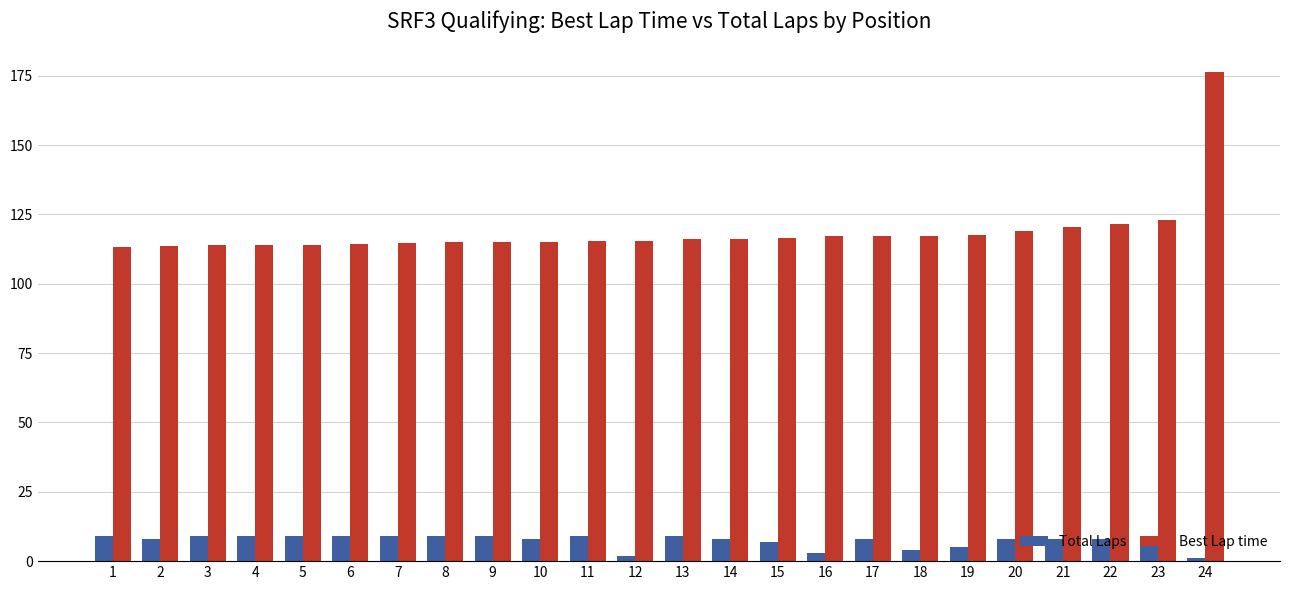

List the series in order of their overall mean, lowest first.

Total Laps, Best Lap time